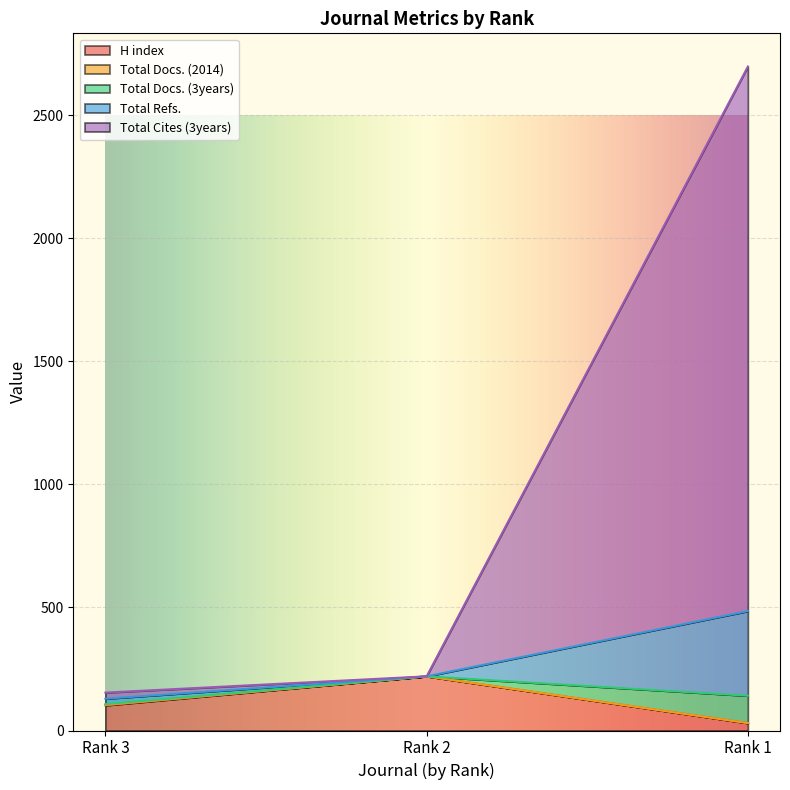

What is the spread (max minus min) of values at Rank 2?

220